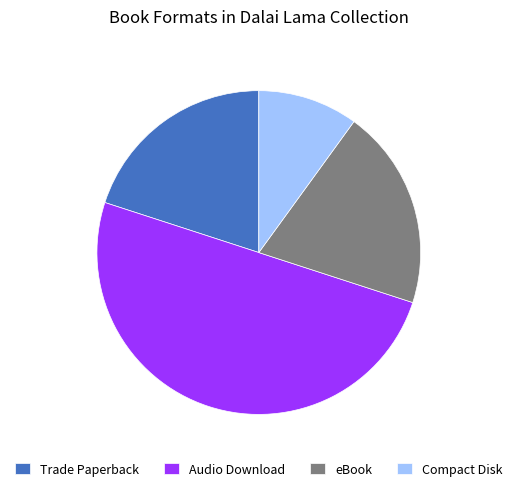

True or false: Compact Disk accounts for 22% of the total.

False